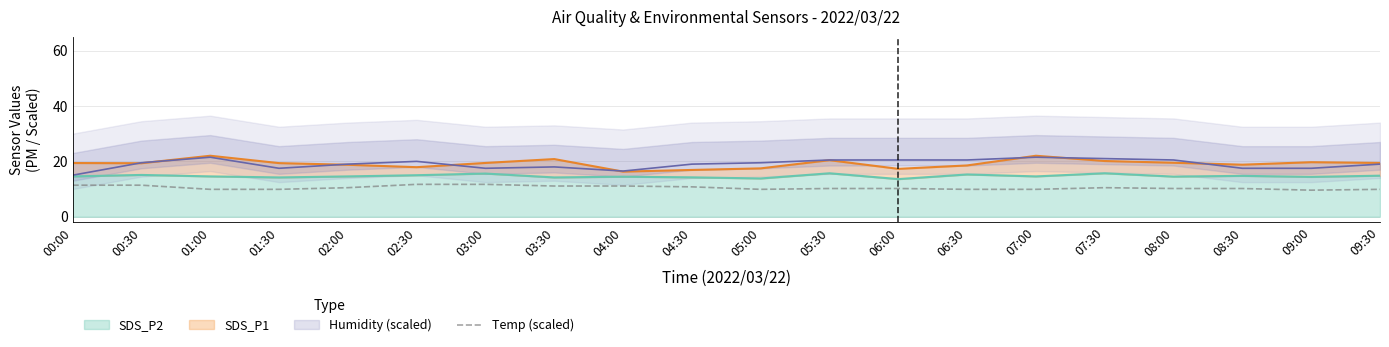

List the labels in order of value, smallest first.

09:00, 01:00, 01:30, 05:00, 06:30, 07:00, 09:30, 05:30, 06:00, 08:00, 08:30, 02:00, 07:30, 04:30, 03:30, 04:00, 00:00, 00:30, 02:30, 03:00